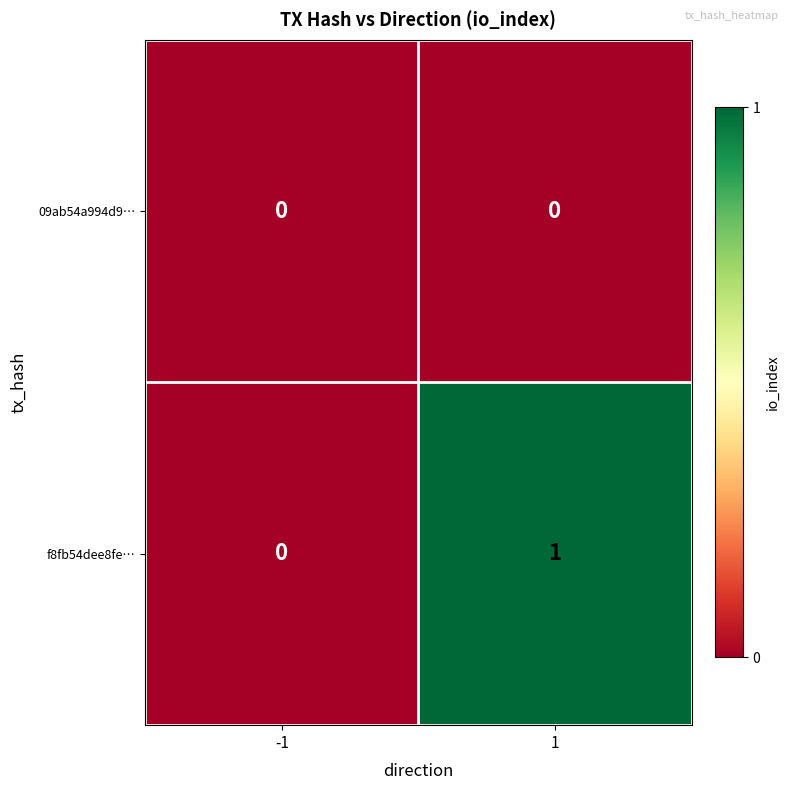

The 09ab54a994d9… series shows 0 at 1. True or false?

True